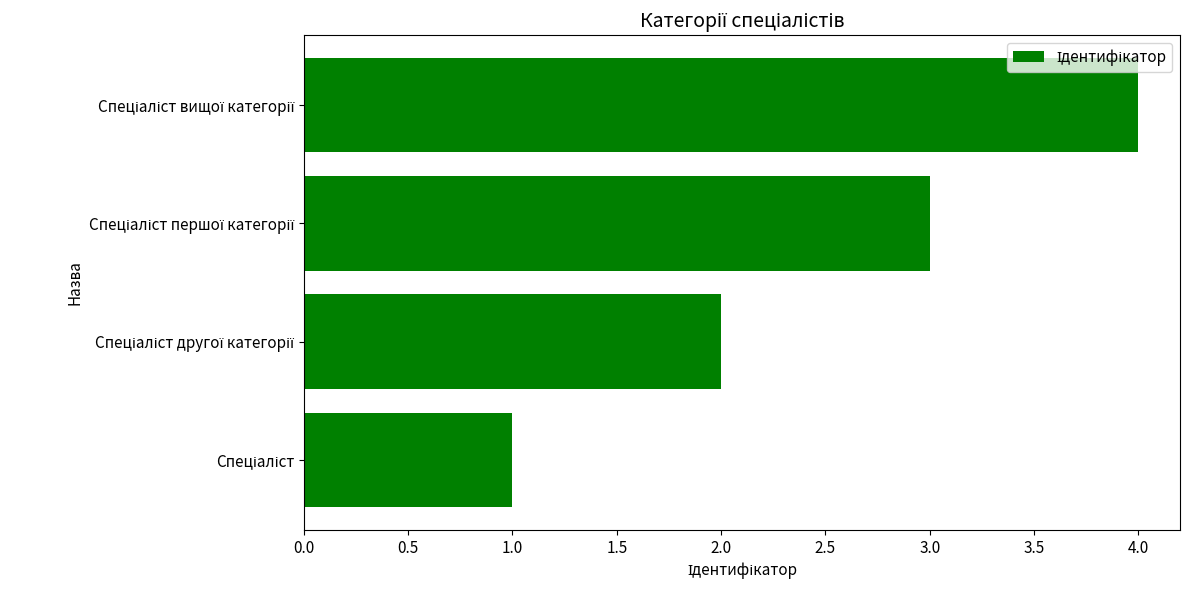

What is the sum of all values?

10